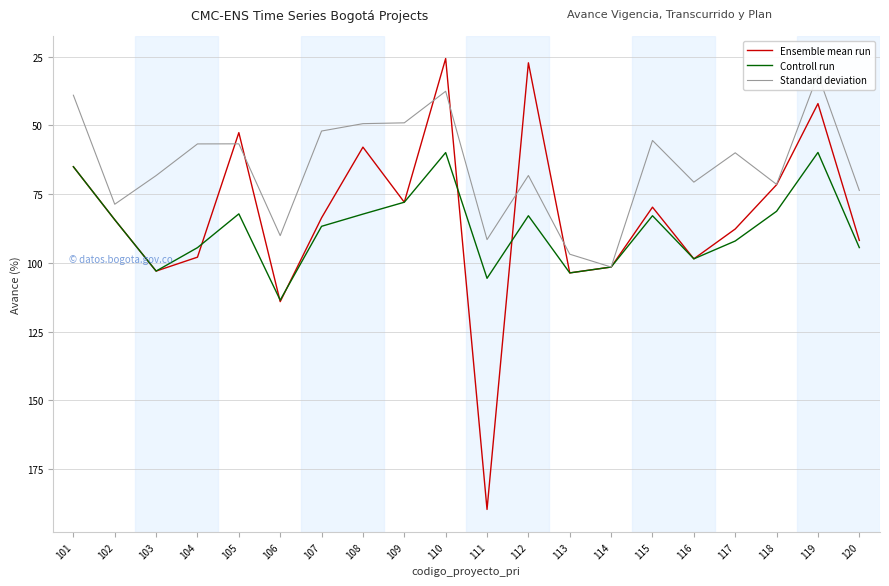

List the series in order of their overall mean, highest first.

Controll run, Ensemble mean run, Standard deviation